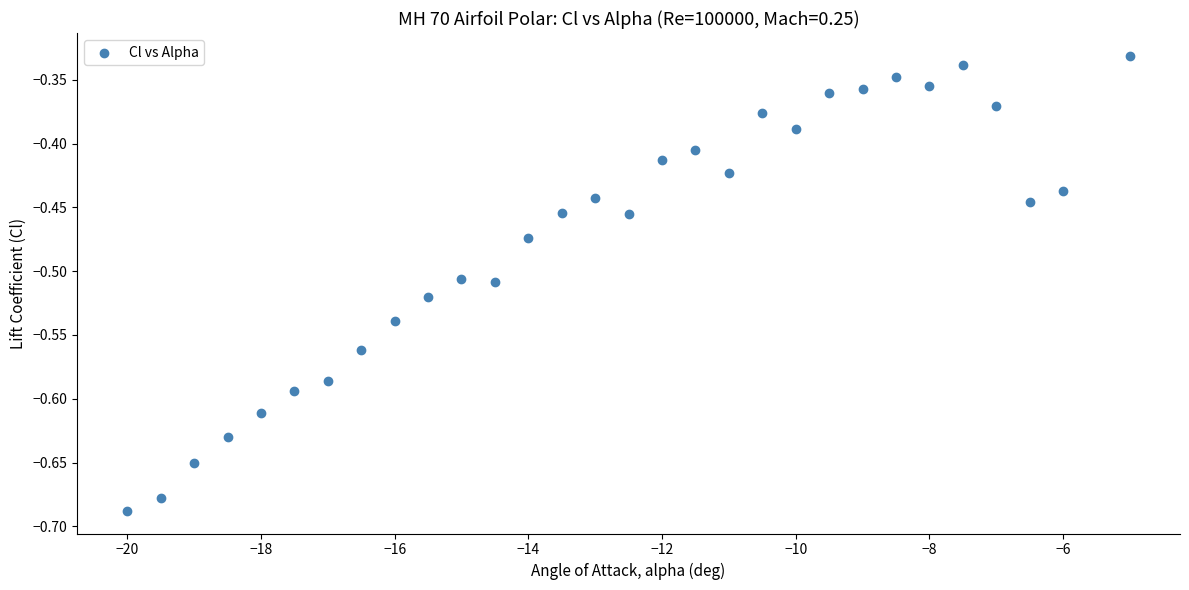

What is the range of Y values (max minus min)?

0.4